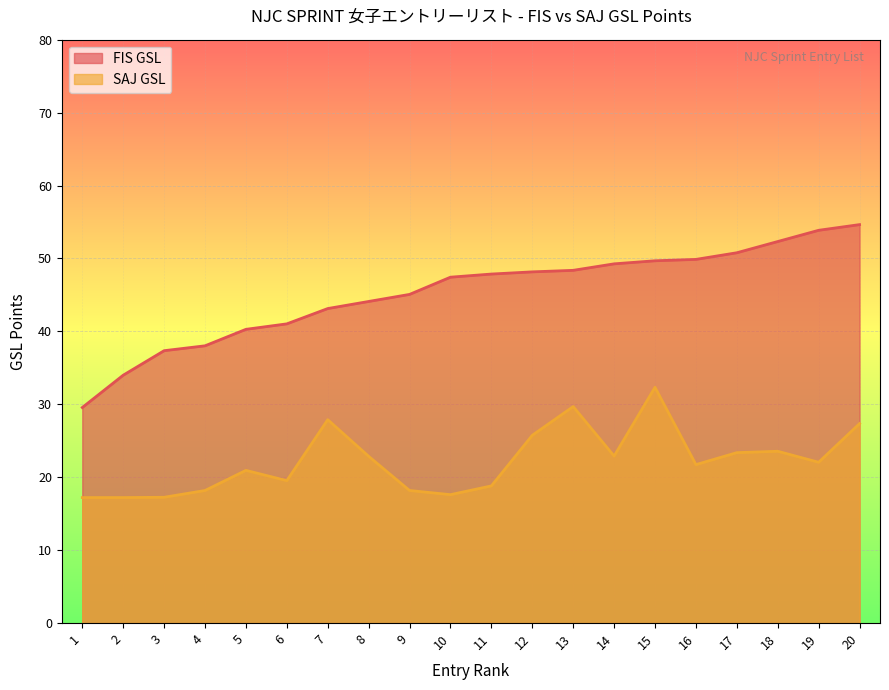

True or false: SAJ GSL has more than 2 interior local peaks.

True